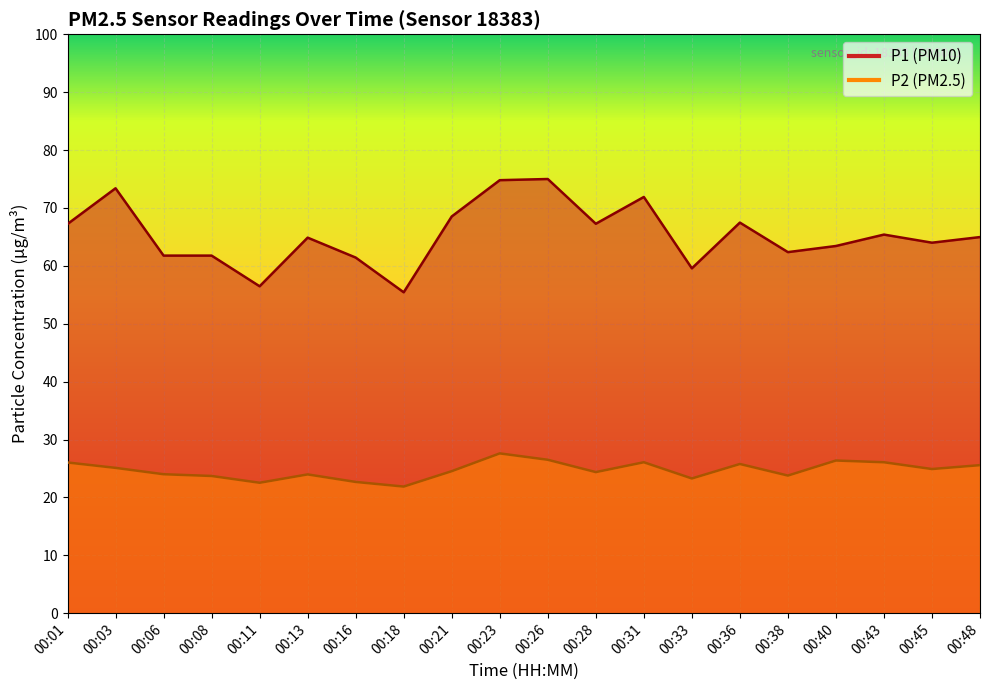

What is the difference between the maximum and second lowest values in the P1 series?

18.5